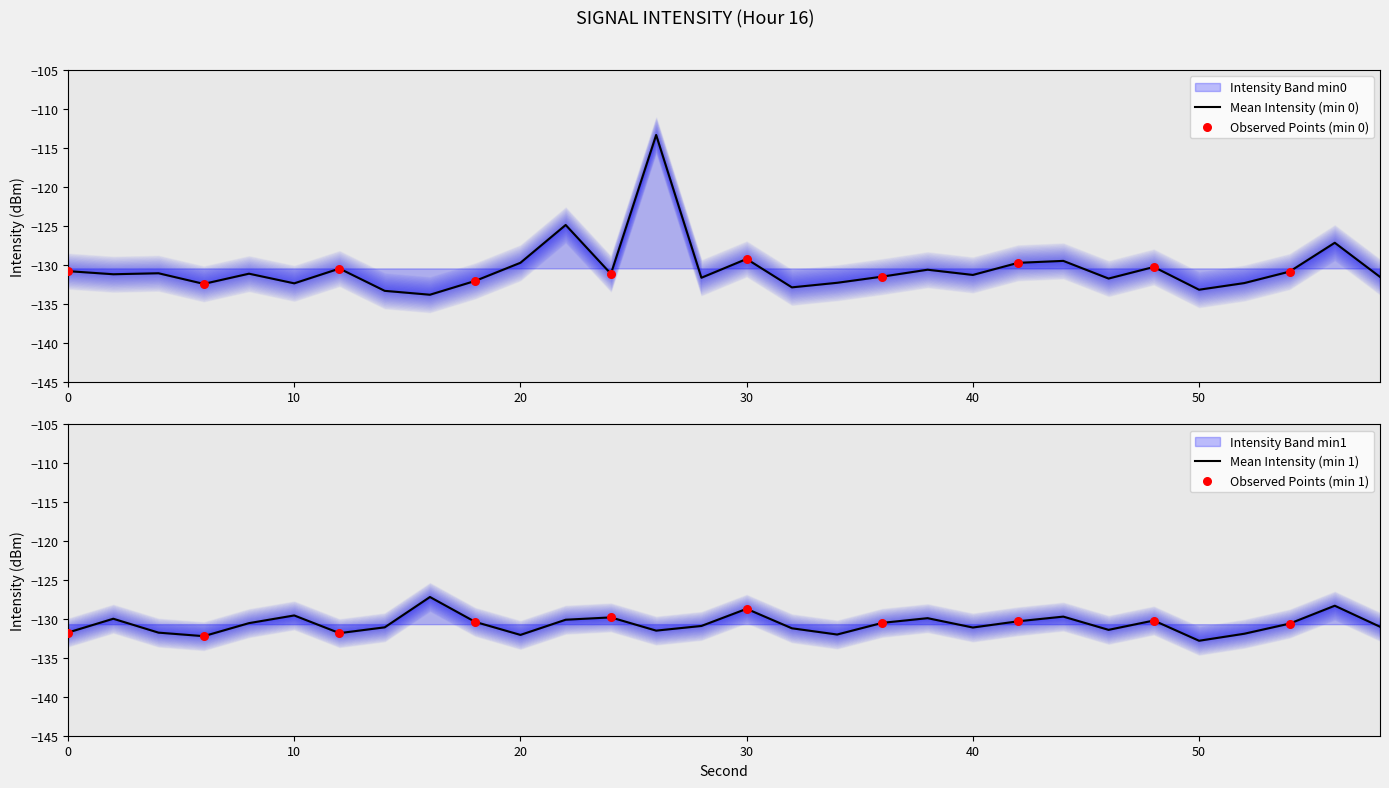

Which series has the largest total across all categories?

intensity(dBm) min1